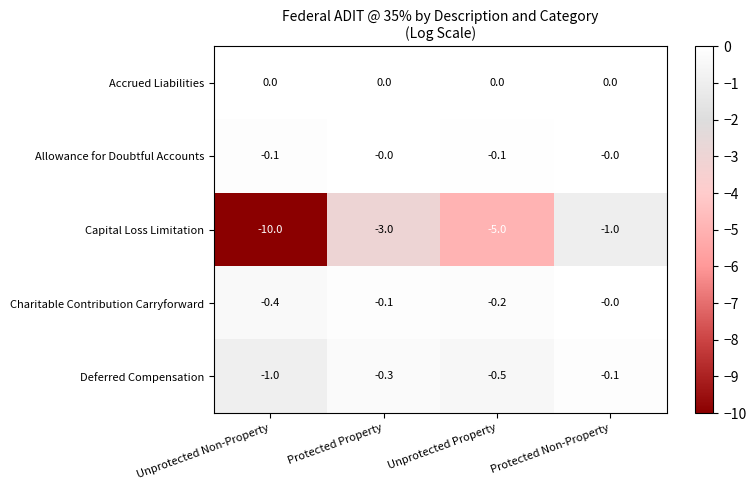

Is it true that Allowance for Doubtful Accounts equals -0.0 at Protected Non-Property?

True